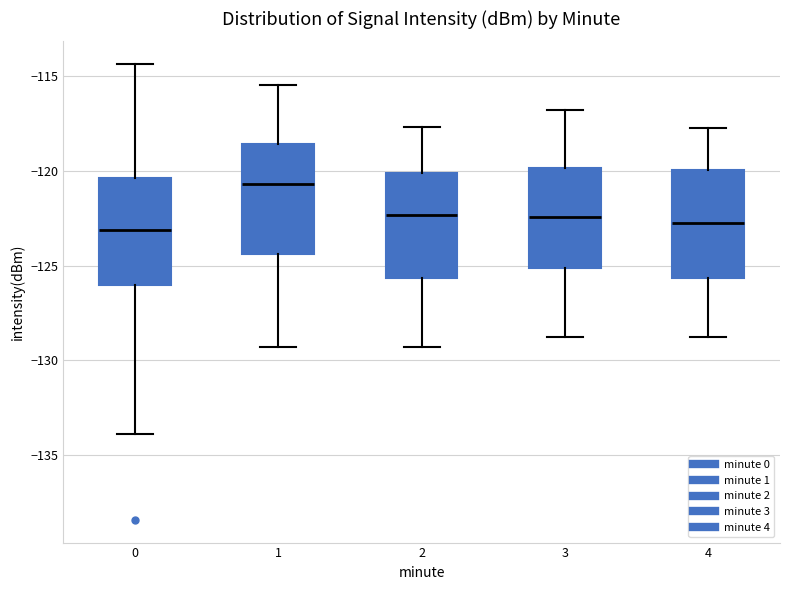

Which box's median line is the highest?

1